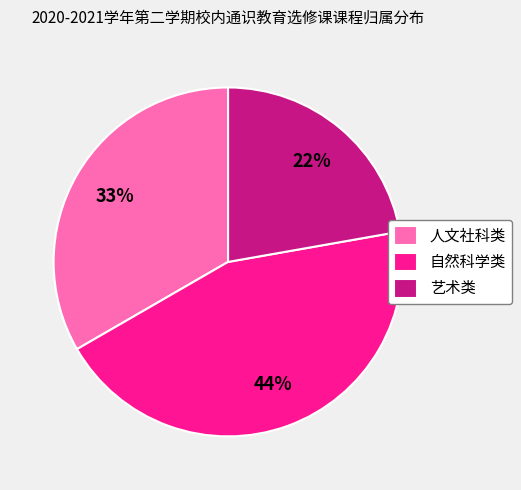

The 自然科学类 slice represents 44% of the pie. True or false?

True